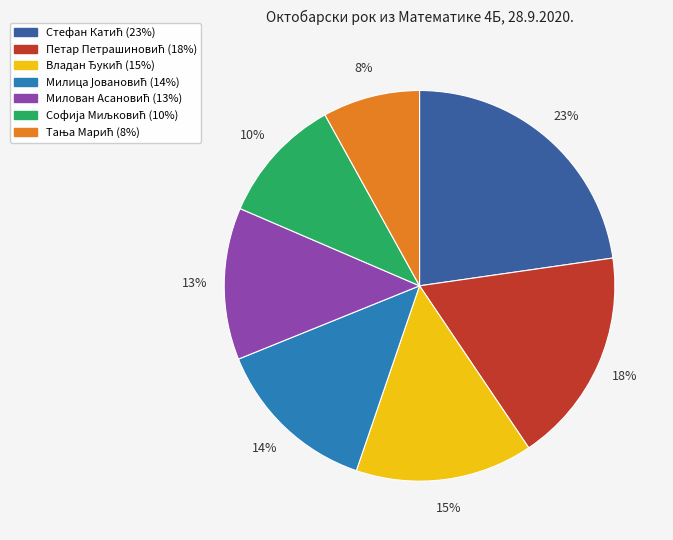

To the nearest percent, what is the average slice percentage?

14%